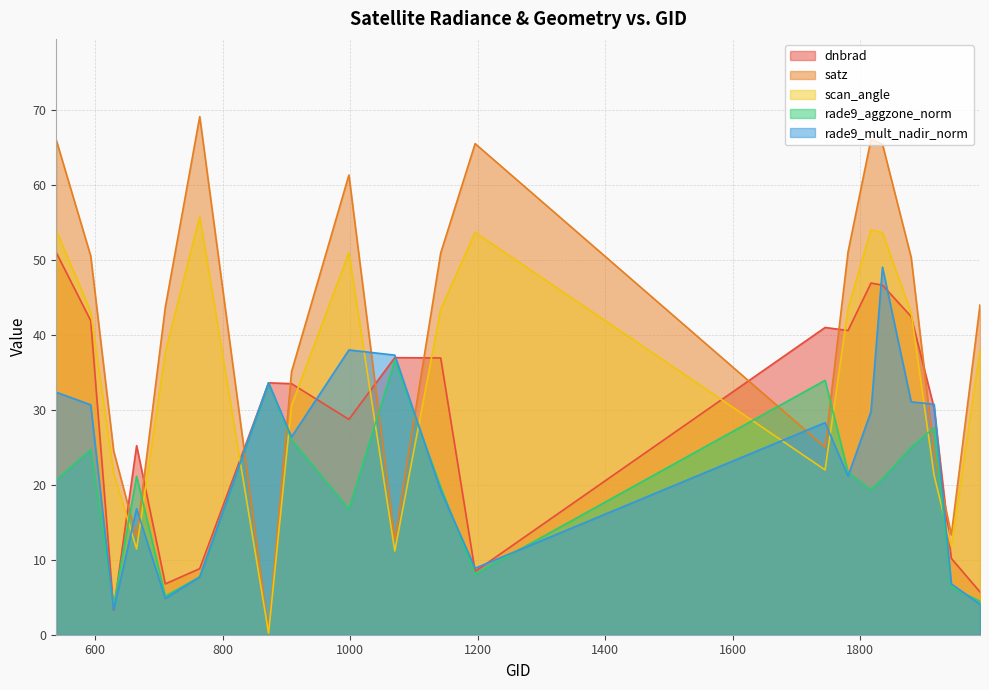

How many lines are shown in the chart?

5